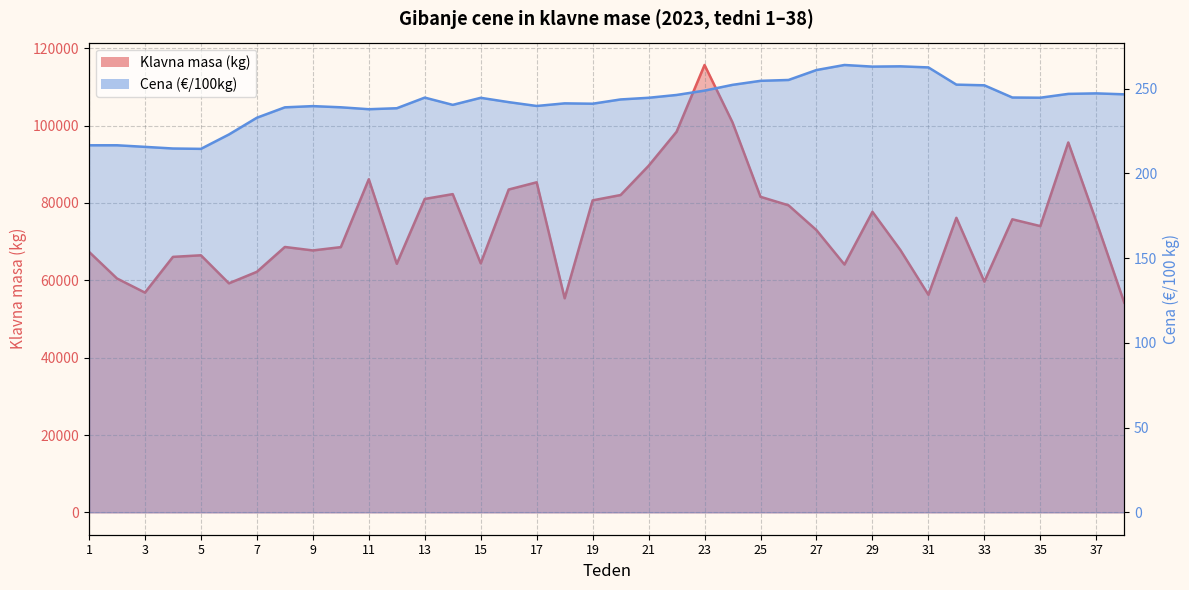

Is it true that Cena (€/100kg) equals 239.8 at 17?

True